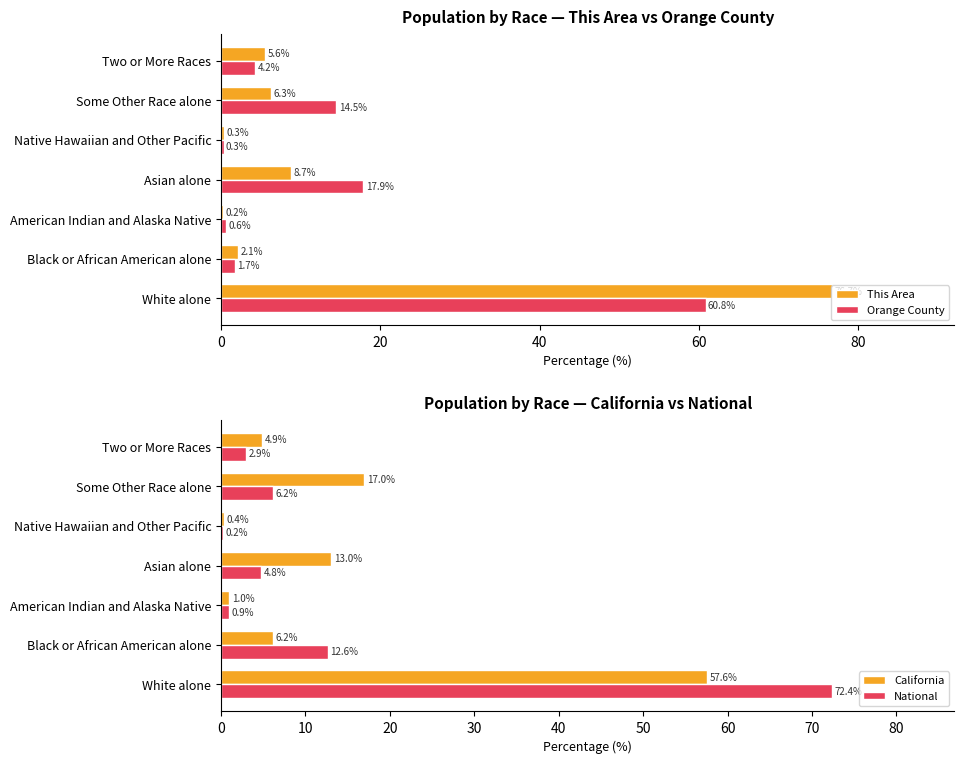

What is the average value of the Orange County series?

14.3